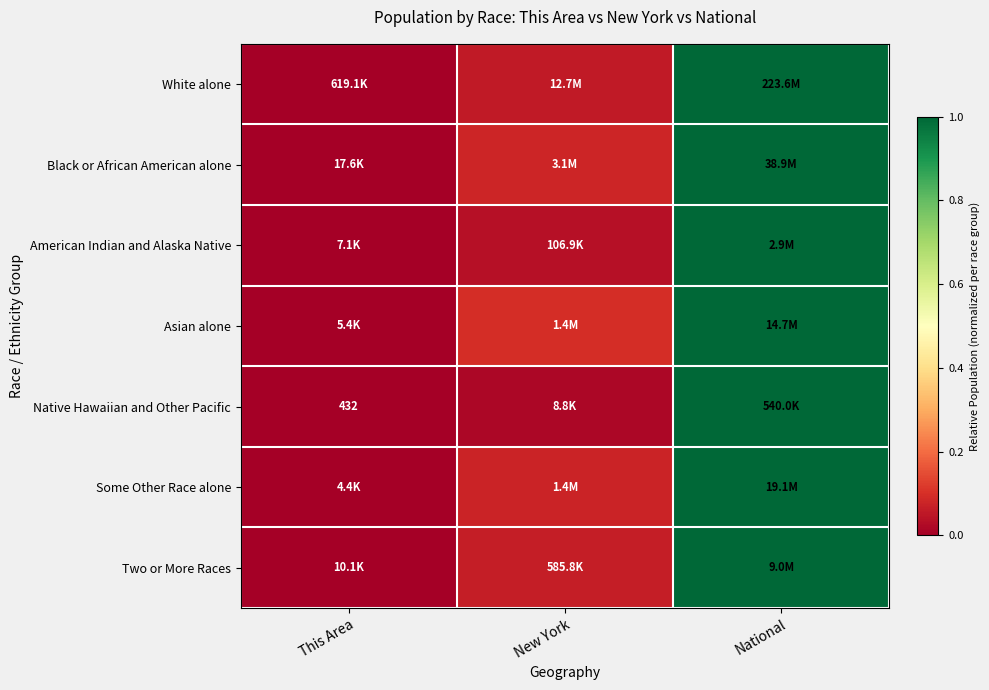

Count the number of data series in this chart.

7